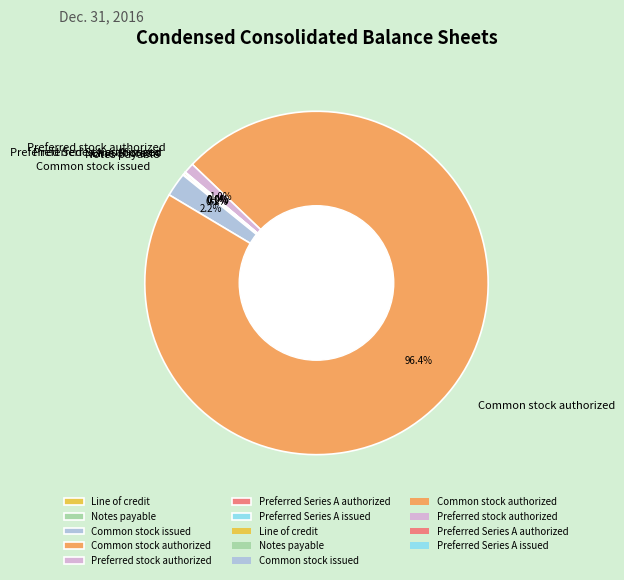

What is the largest slice in the pie chart?

Common stock authorized